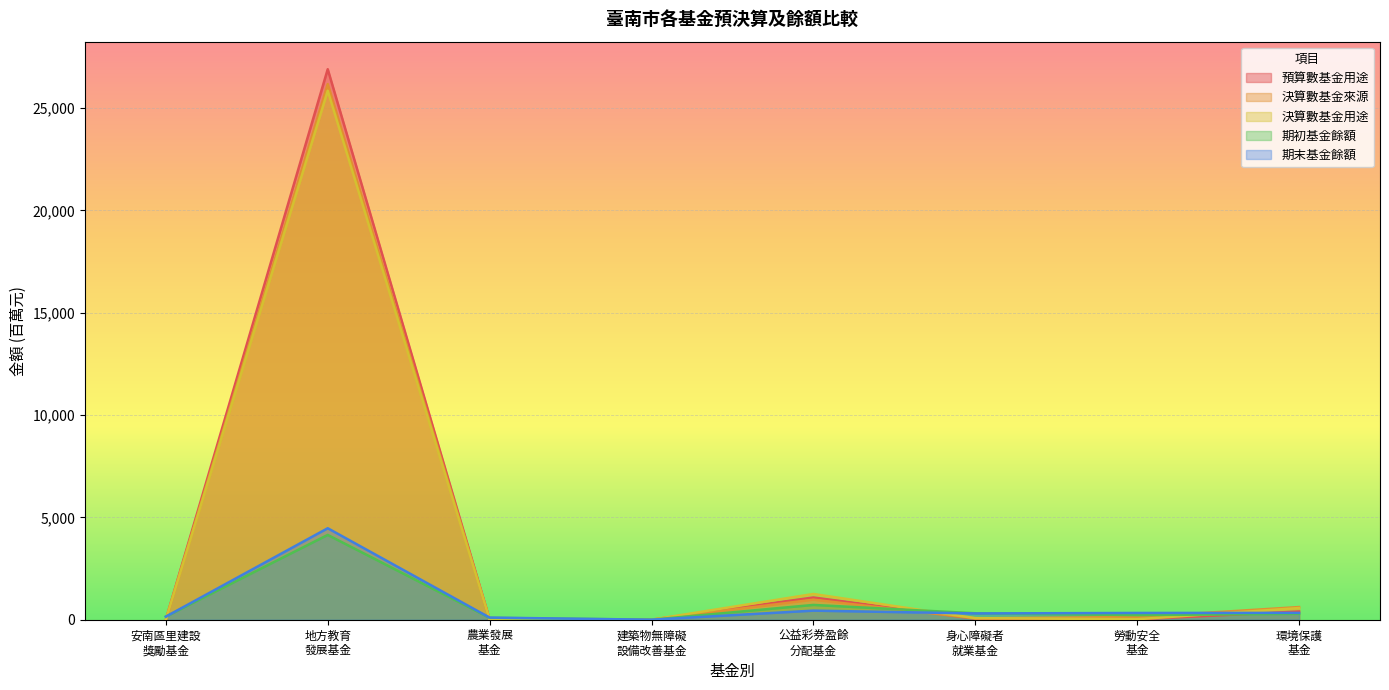

What is the maximum value for 決算數基金來源?

26173.4